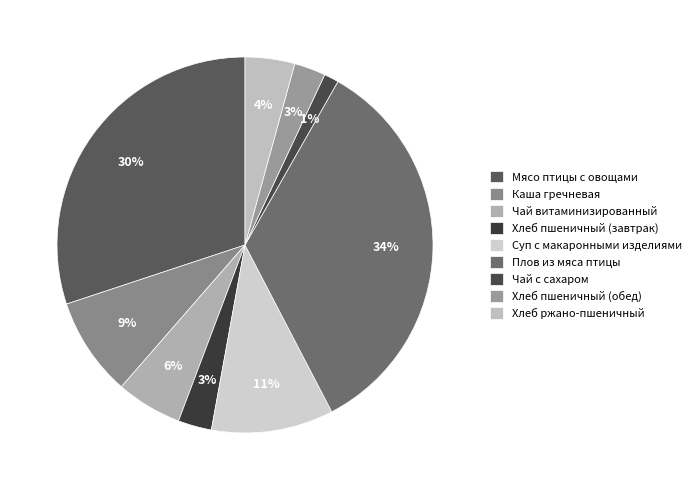

Between Чай витаминизированный and Хлеб пшеничный (обед), which is larger?

Чай витаминизированный